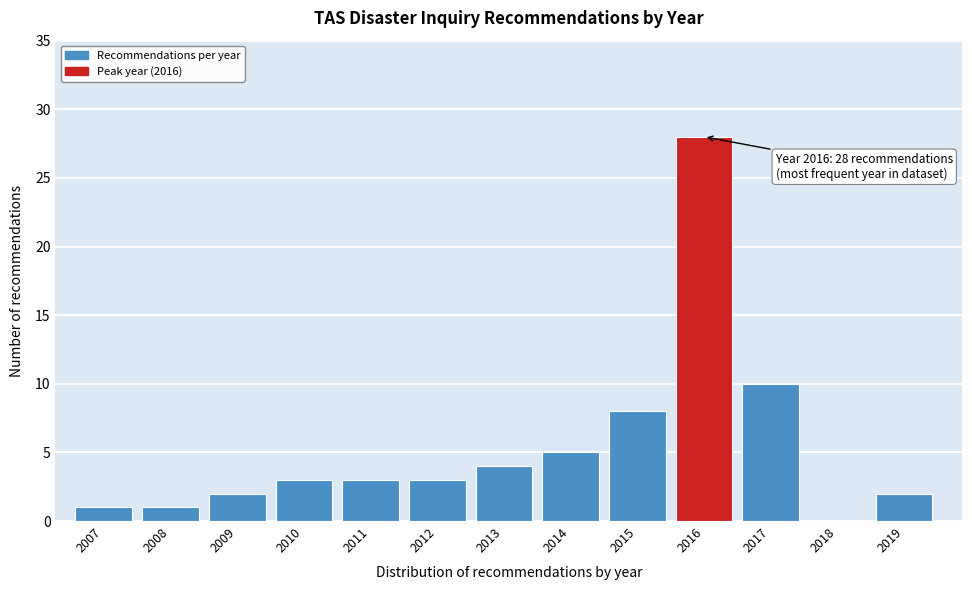

Reading left to right, what are all the values shown in this chart?

2007=1	2008=1	2009=2	2010=3	2011=3	2012=3	2013=4	2014=5	2015=8	2016=28	2017=10	2018=0	2019=2